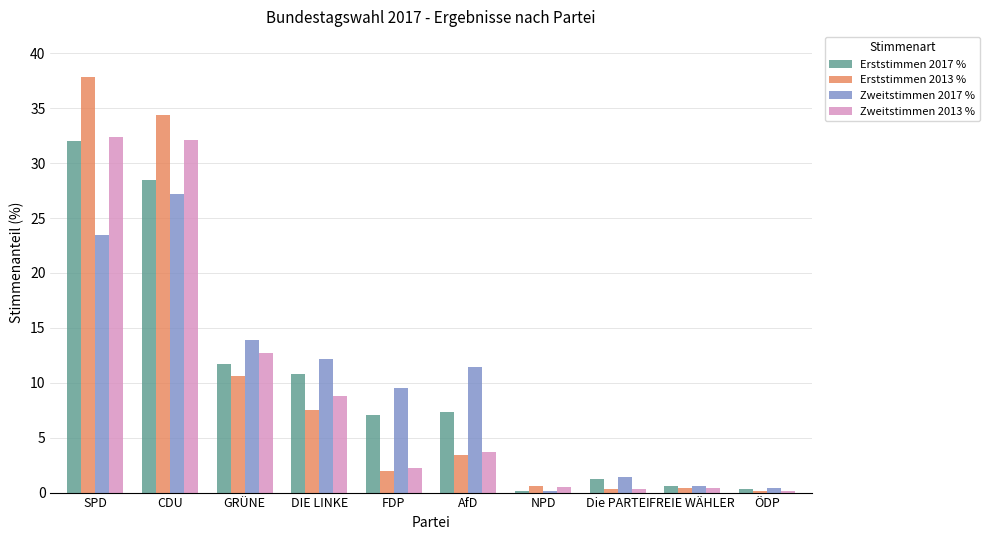

At which label does Erststimmen 2013 % first exceed 3?

SPD